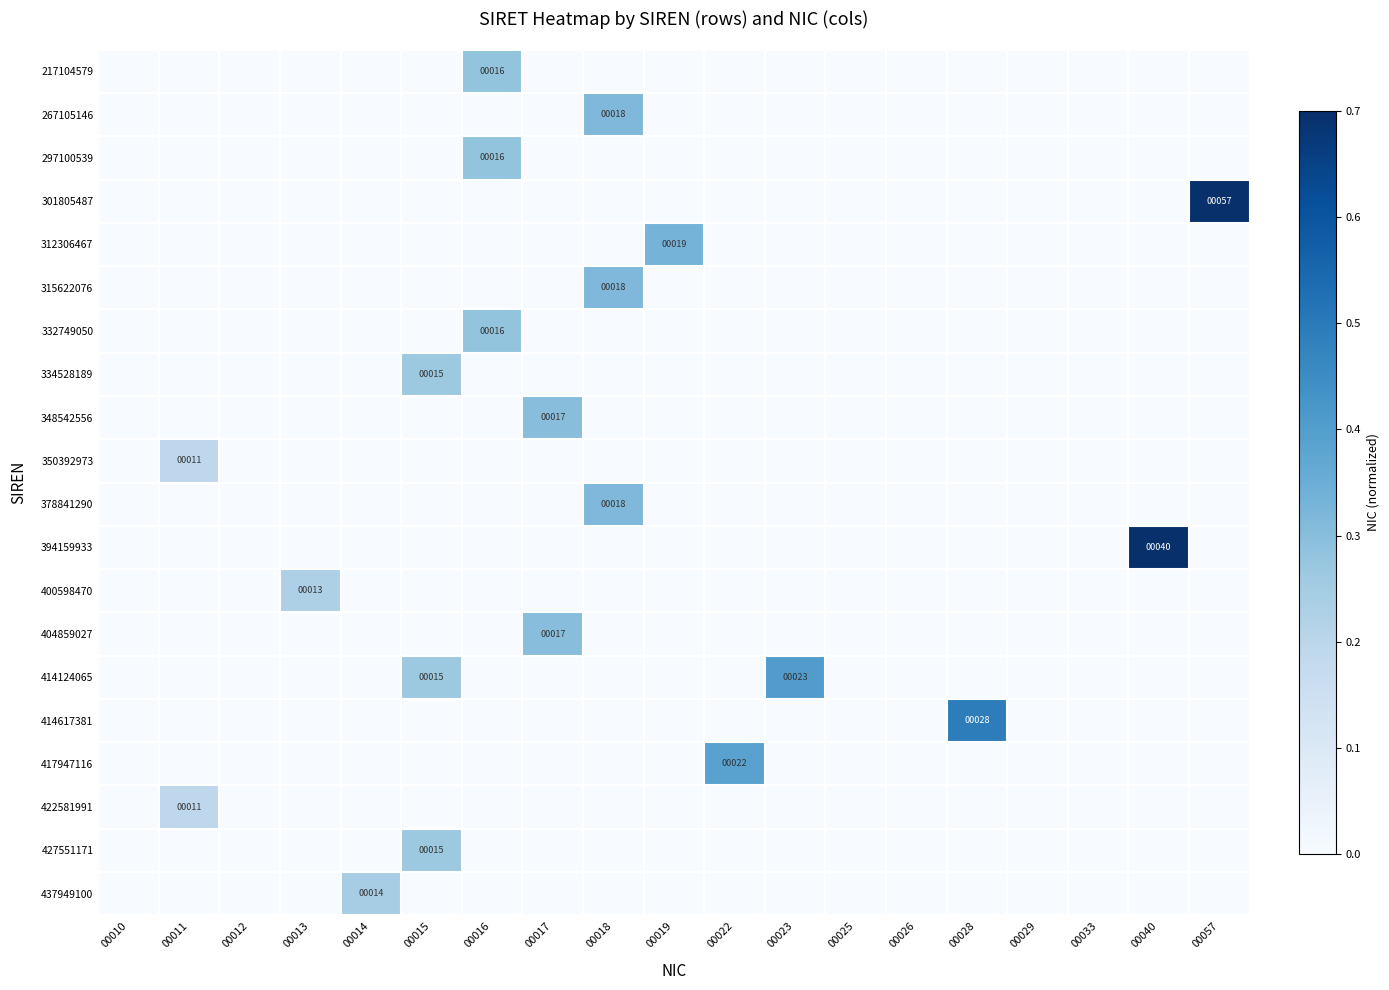

The 414124065 series shows 23 at 00023. True or false?

True